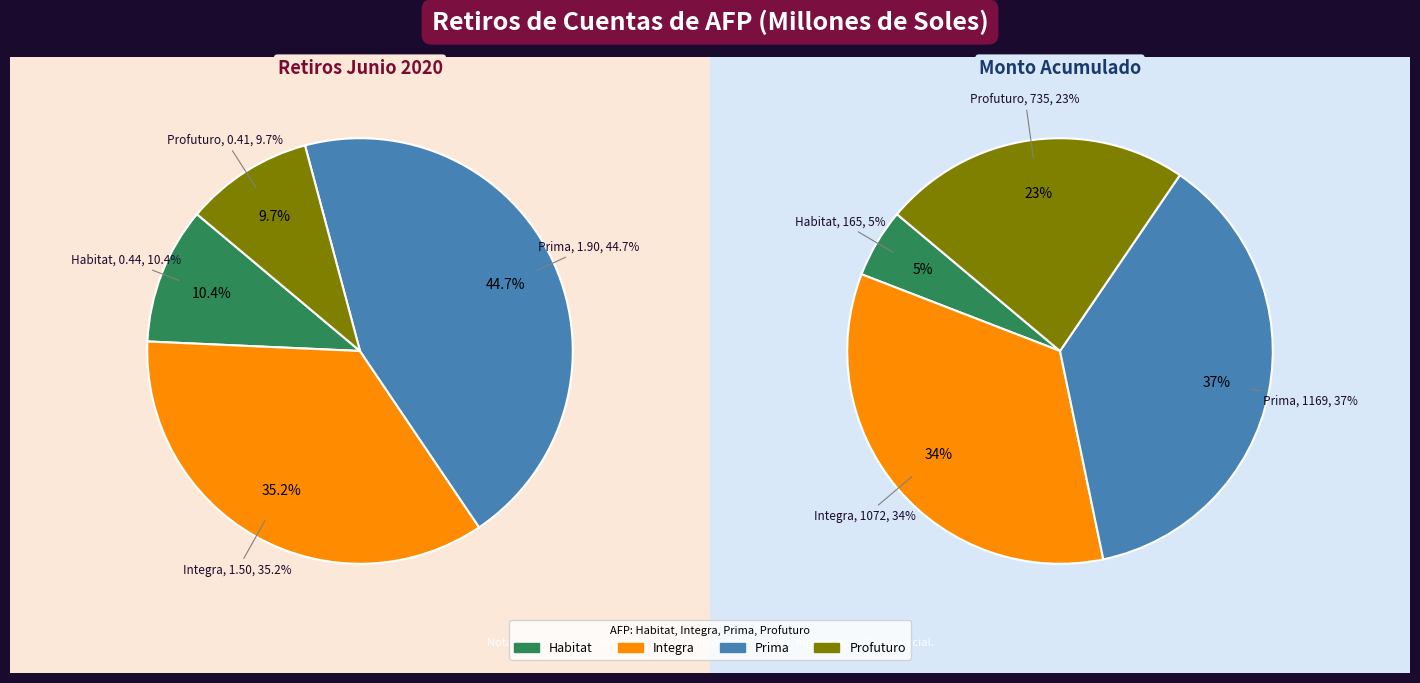

What percentage is NOT represented by Habitat?

89.6%